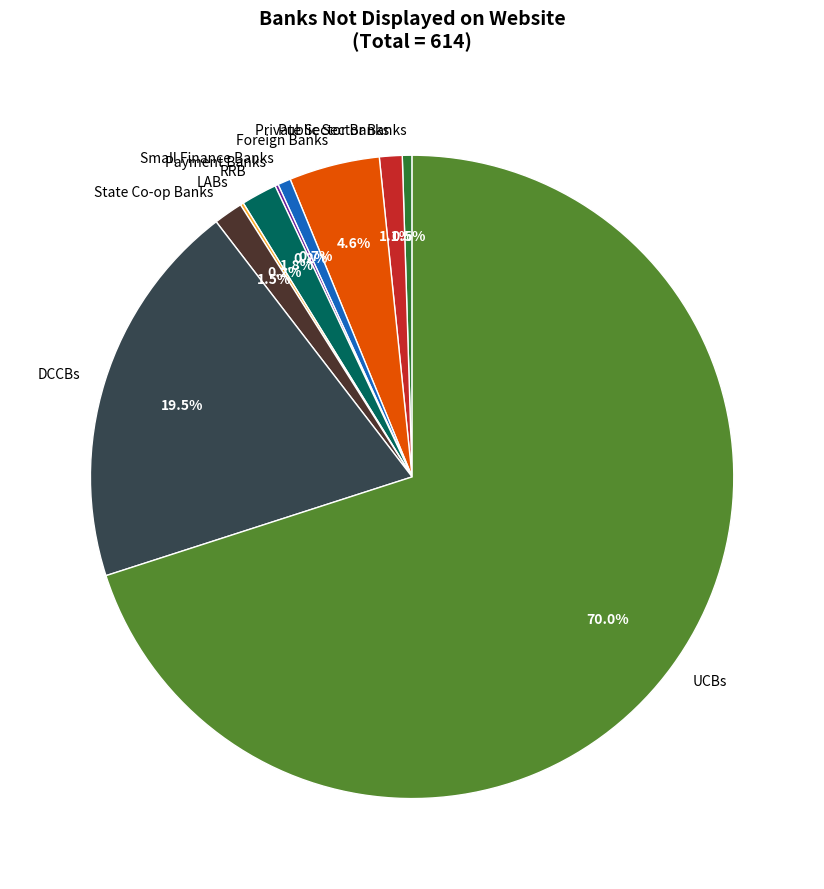

To the nearest percent, what is the difference between the largest and smallest slice percentages?

70%